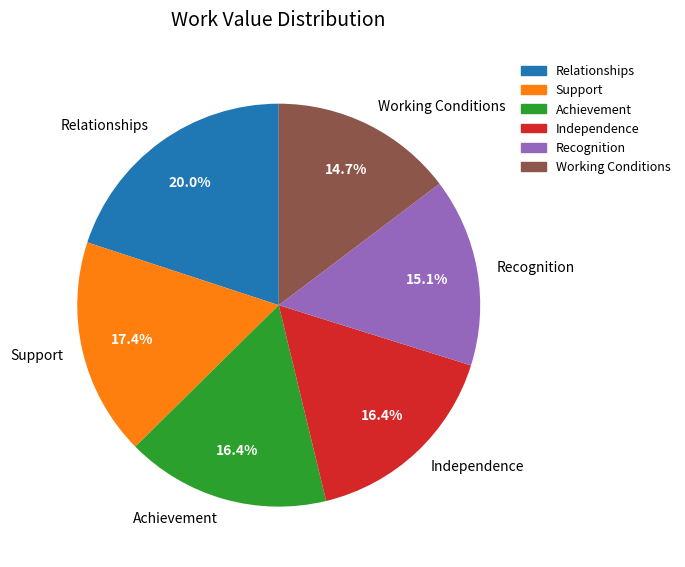

Is Independence the majority of the pie?

No